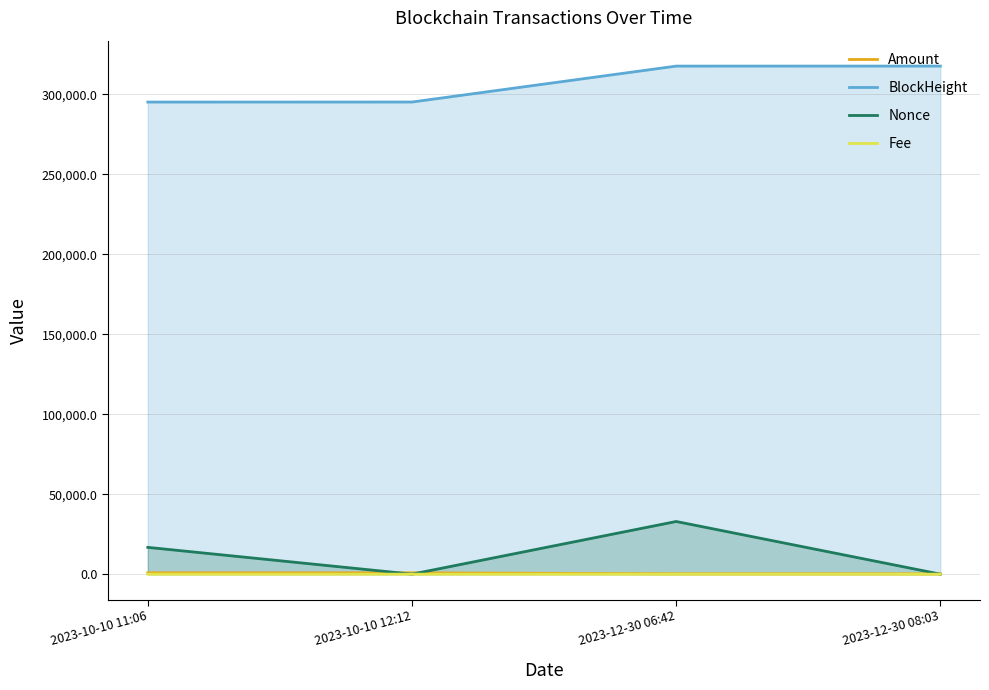

What is the greatest value displayed?

317764.0